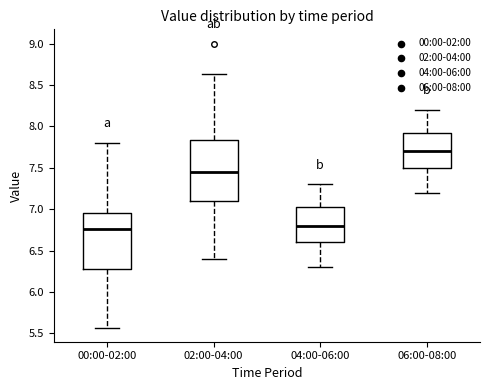

Comparing the boxes themselves (not the whiskers), which one is the tallest?

02:00-04:00